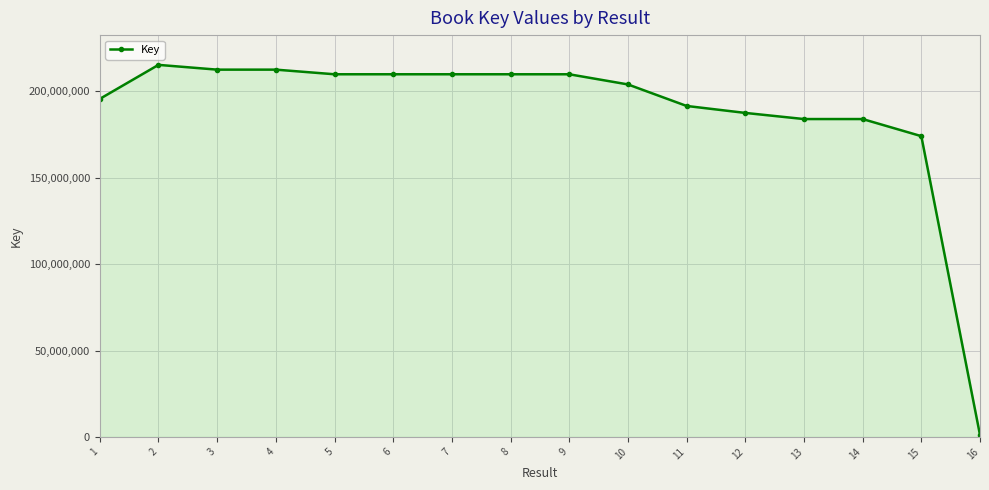

What is the ratio of the value at 1 to the value at 12?

1.0